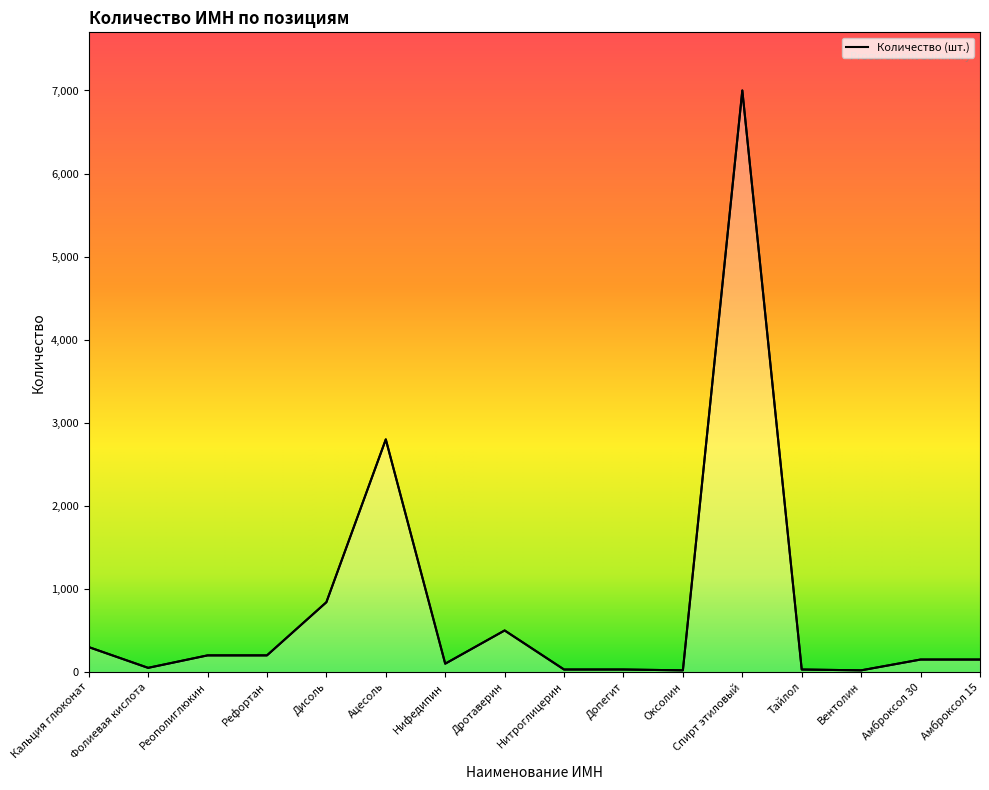

What is the change in value from Дисоль to Амброксол 30?

-690